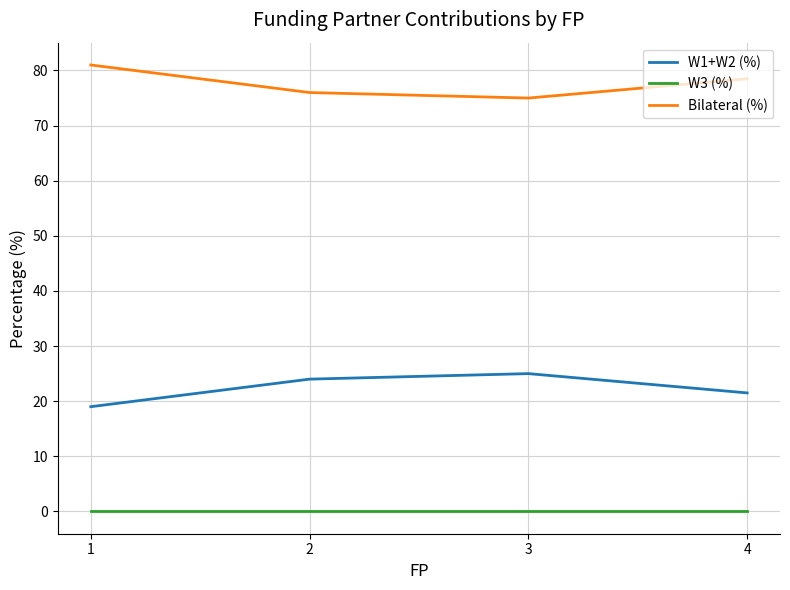

What is the spread (max minus min) of values at 3?

75.0